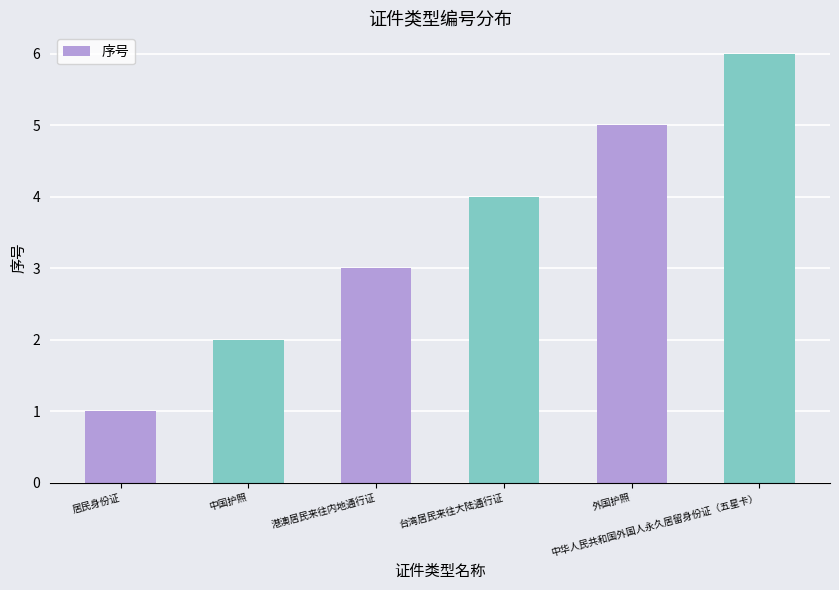

Where is the data nearest to the value 3?

港澳居民来往内地通行证